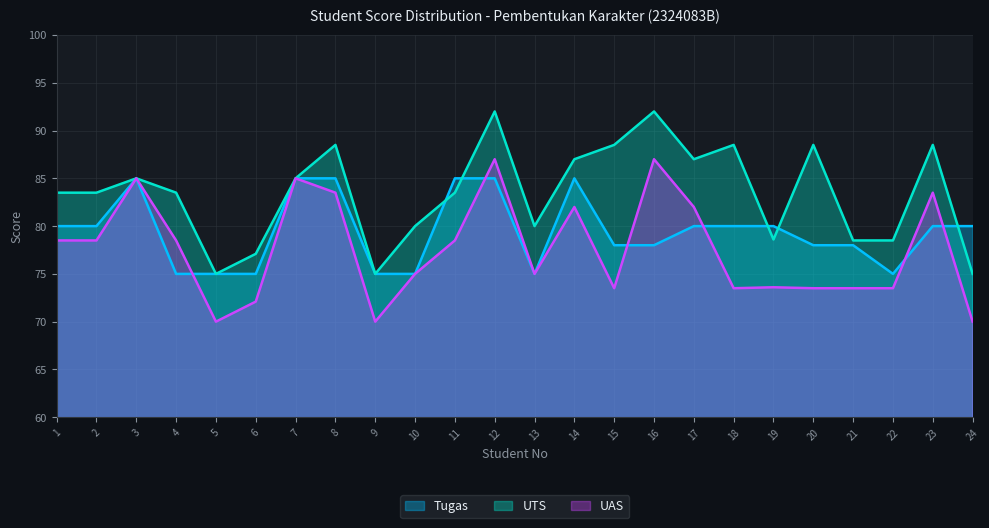

Count the Tugas values in the range 75 to 85.

24